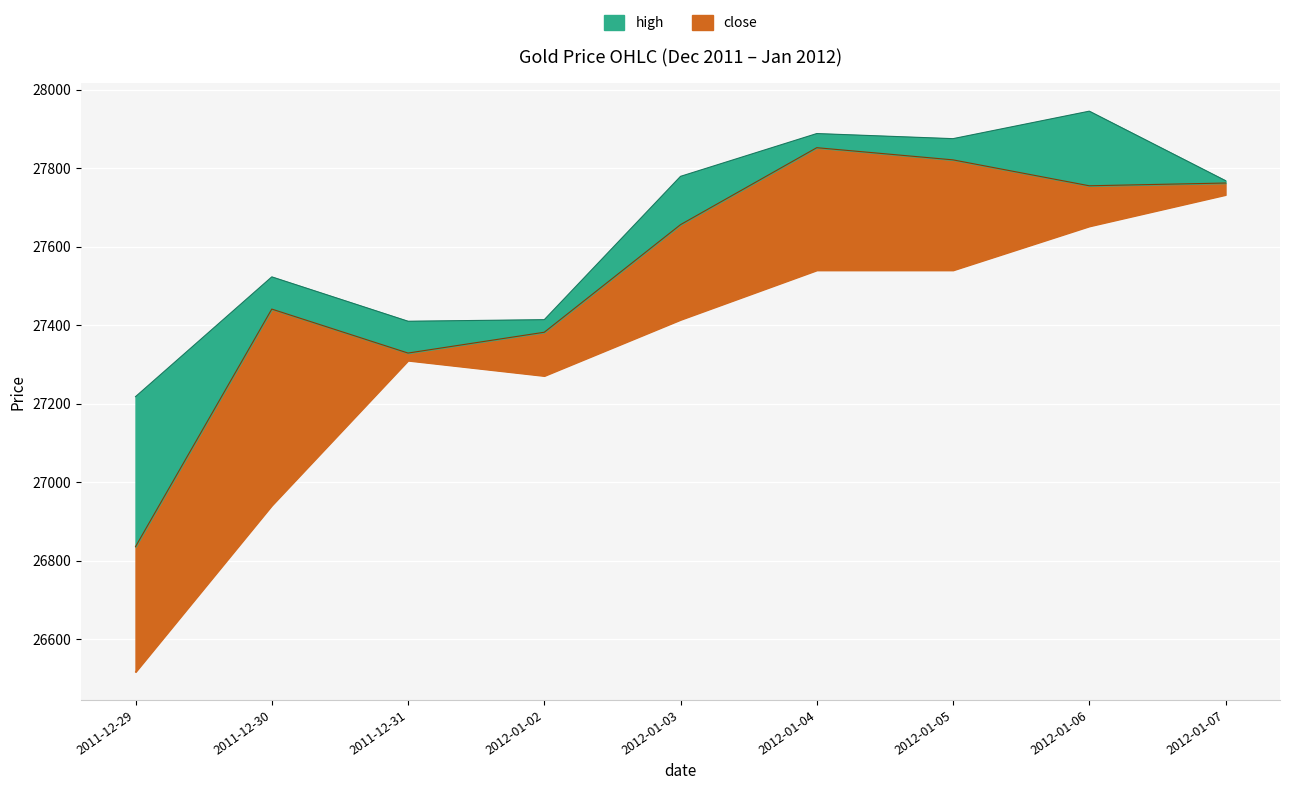

What is the value of the high point at the 6th from the left?

27888